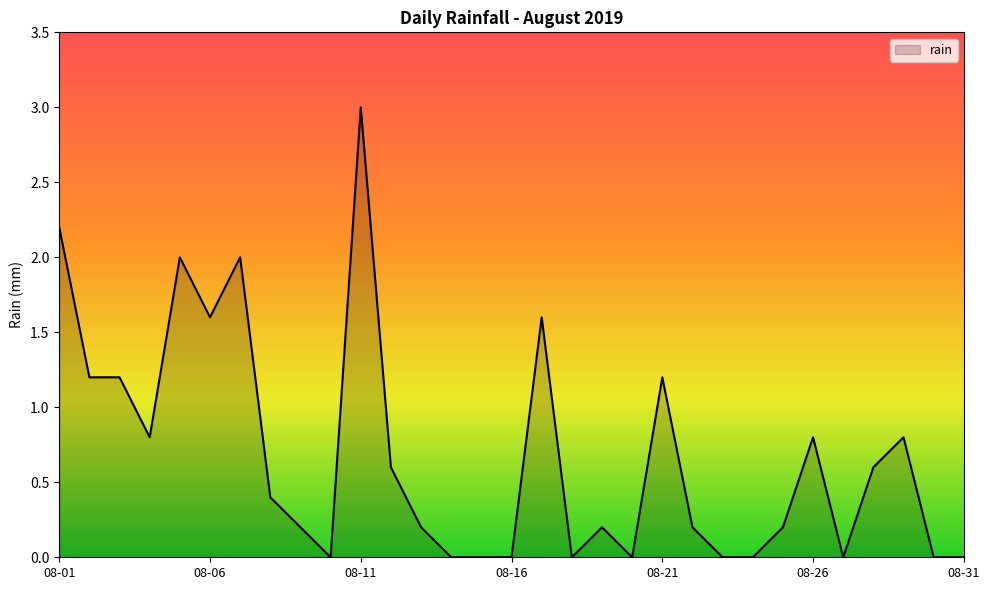

What is the greatest value displayed?

3.0